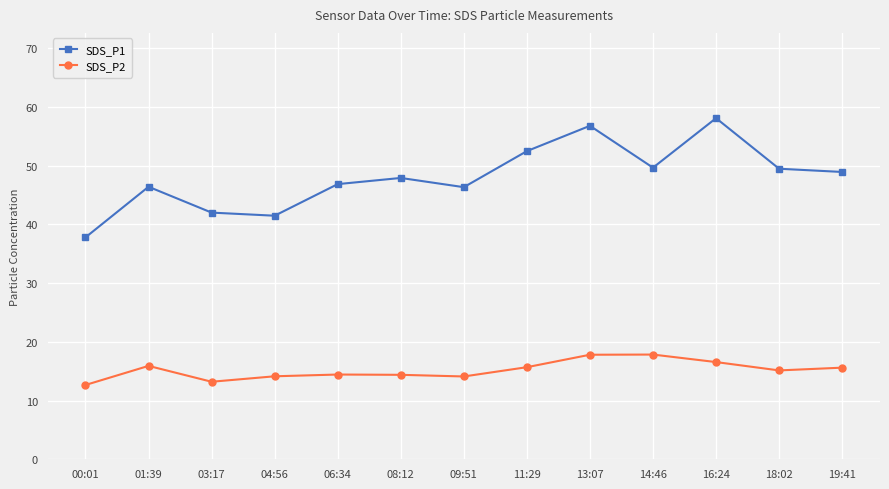

At how many categories does at least one series exceed 16?

13